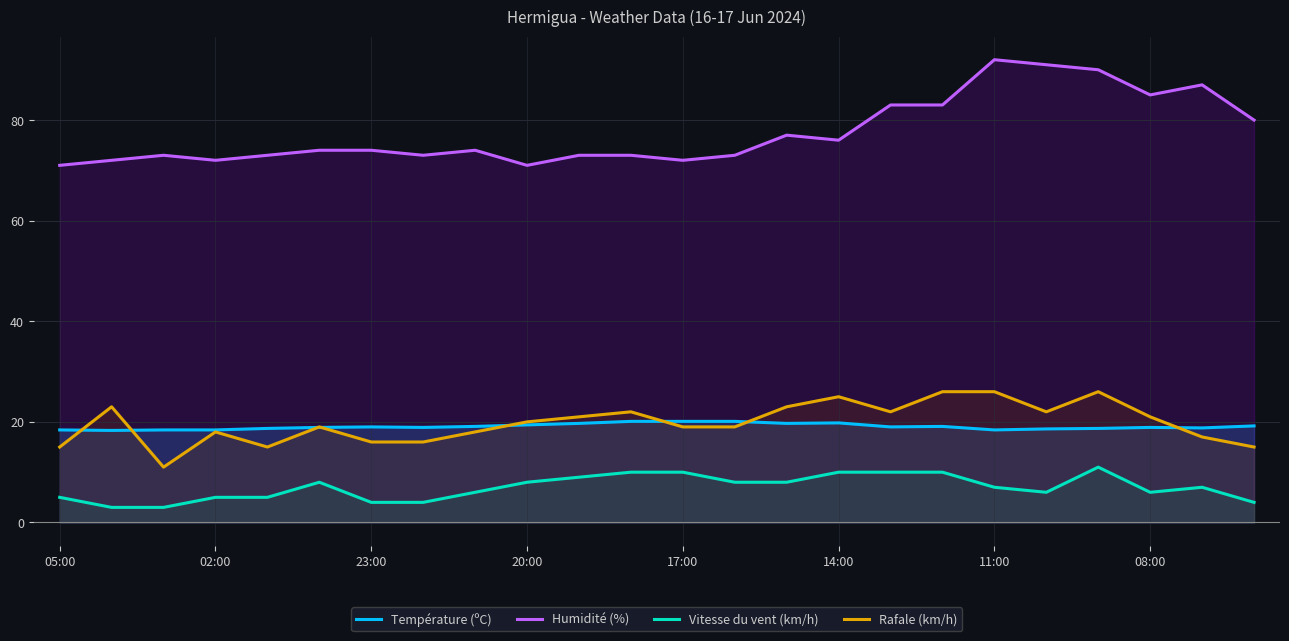

What is the spread (max minus min) of values at 02:00?

67.0